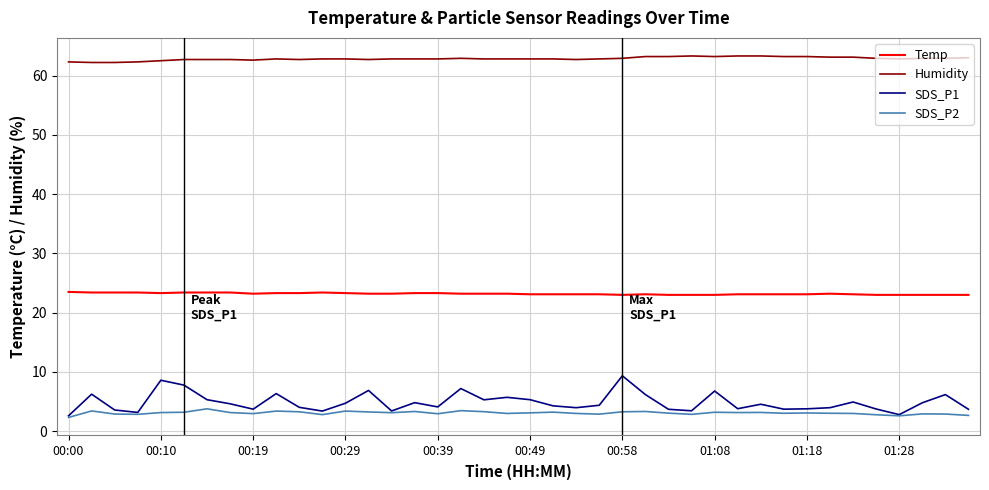

Which series has the largest total across all categories?

Humidity